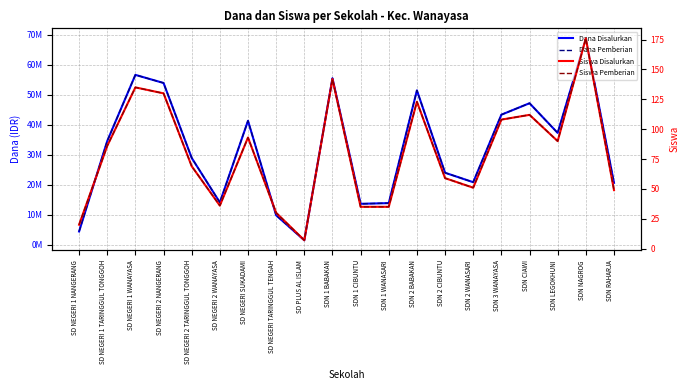

True or false: Siswa Pemberian has more than 2 interior local peaks.

True